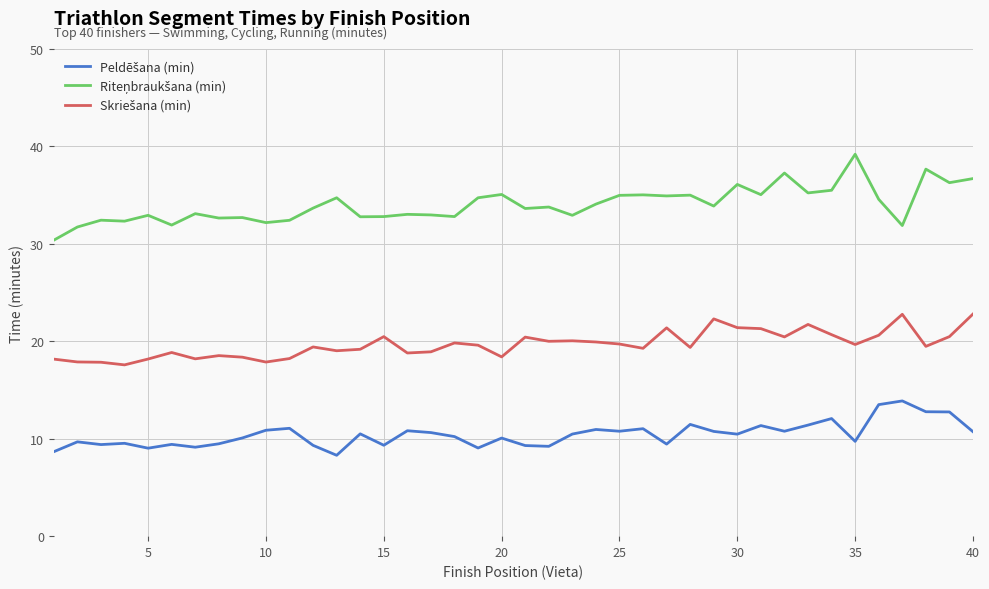

What is the smallest value displayed?

8.3